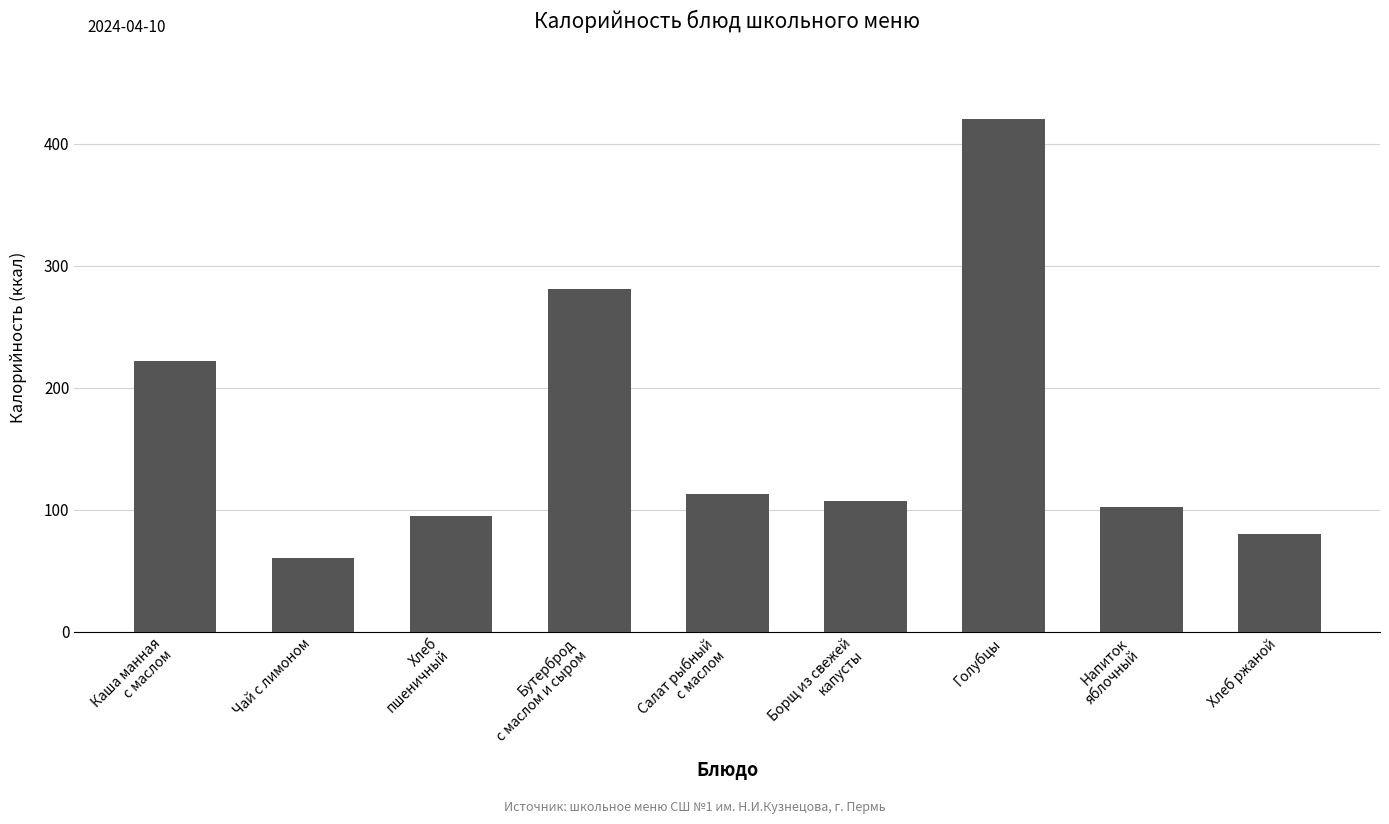

Does the chart contain any negative values?

No